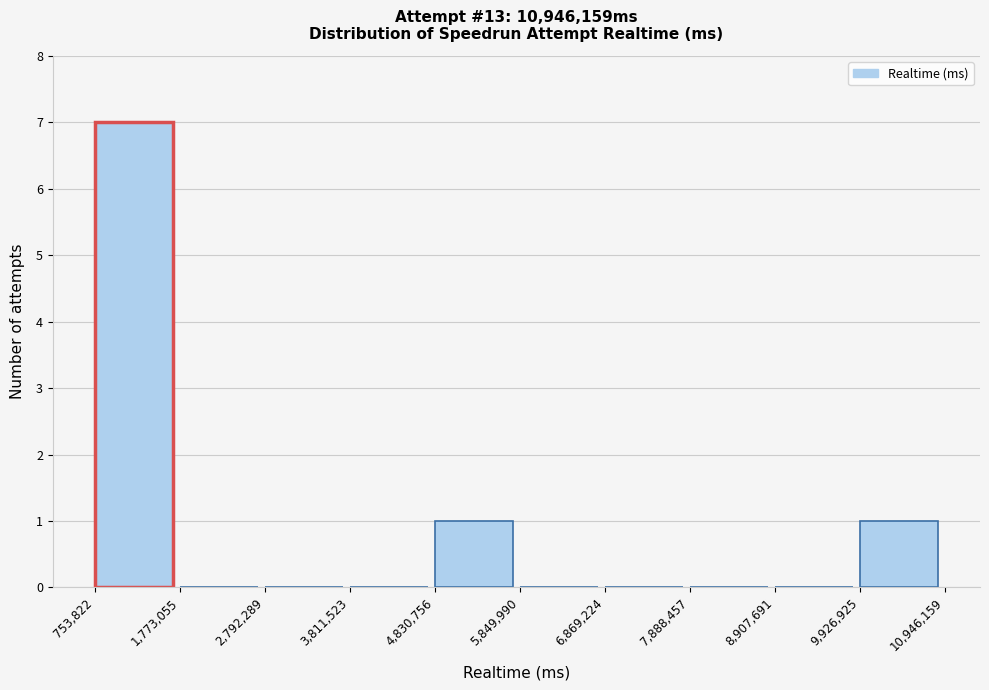

How tall is the bar that spans 9,926,925 to 10,946,159 on the x-axis? The values are not printed on the chart, so give them approximately, as read against the axis.

1